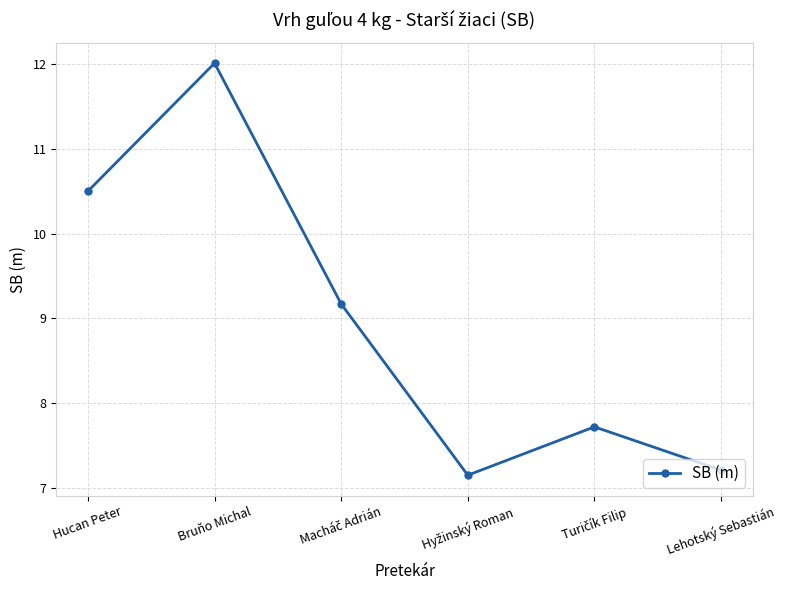

Approximately how many times larger is the value at Bruňo Michal compared to Lehotský Sebastián?

1.7